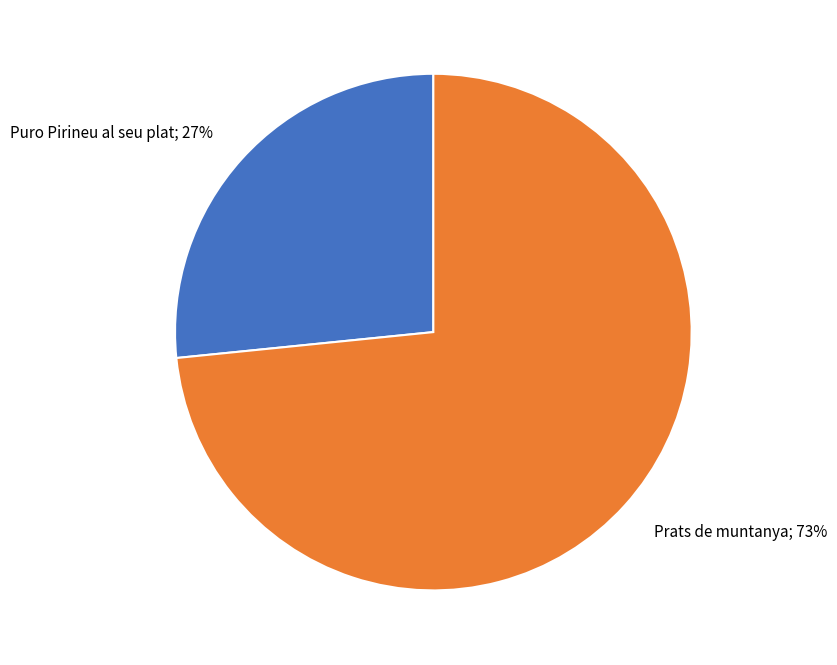

To the nearest percent, what is the average slice percentage?

50%